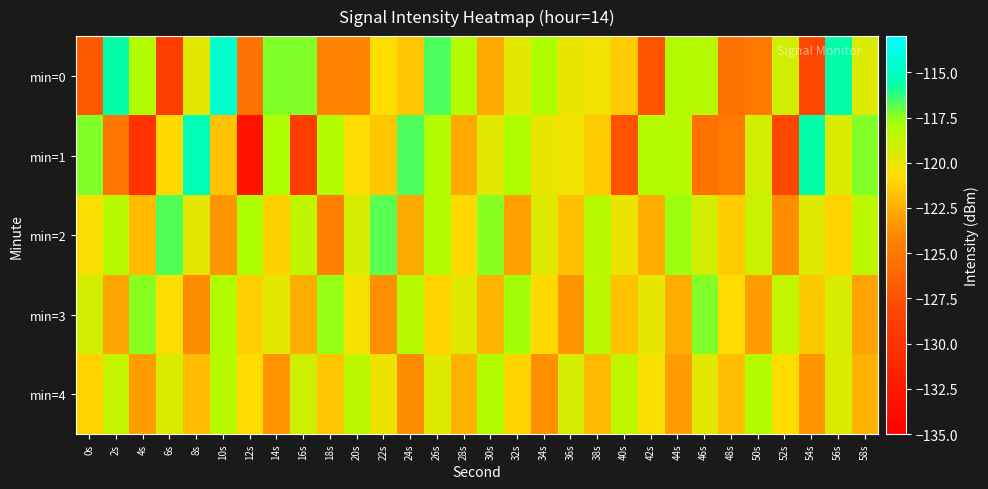

Which has a higher value, 52s or 28s?

28s